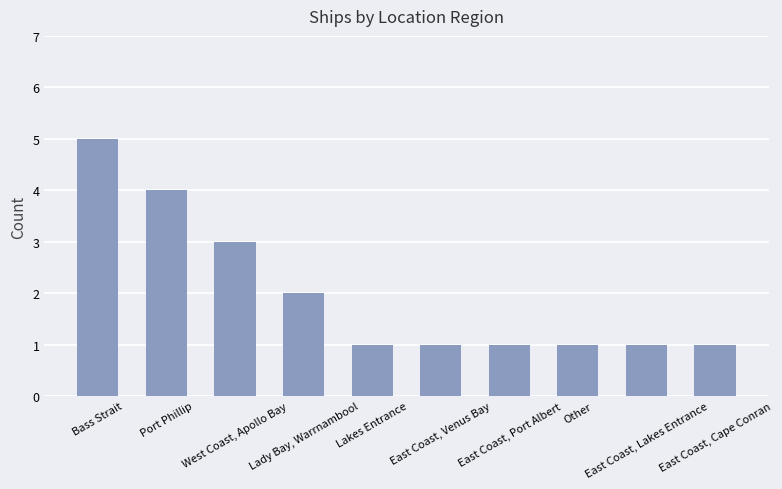

What is the value of the 6th bar from the left?

1